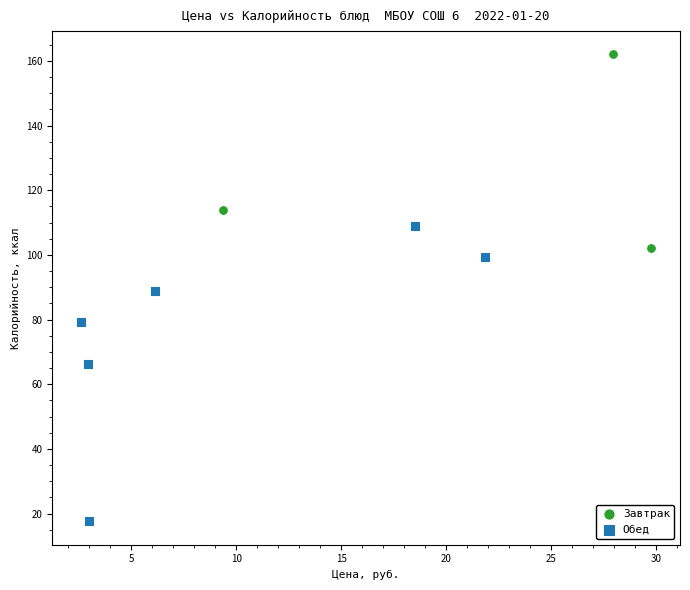

Which series reaches the minimum Y coordinate?

Обед